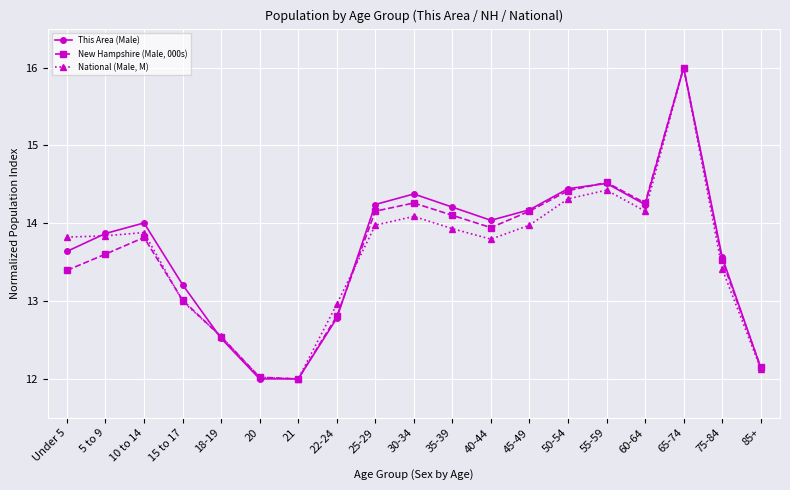

True or false: National (Male, M) and New Hampshire (Male, 000s) cross at least once.

True